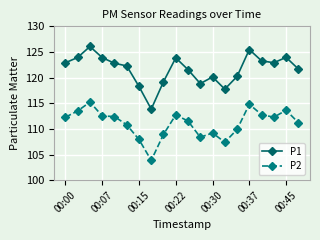

What is the value of the P2 point at the 20th from the left?

111.2